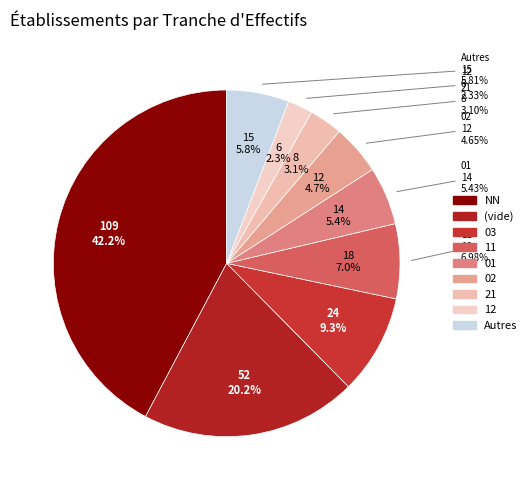

Which category has the biggest portion of the pie?

NN